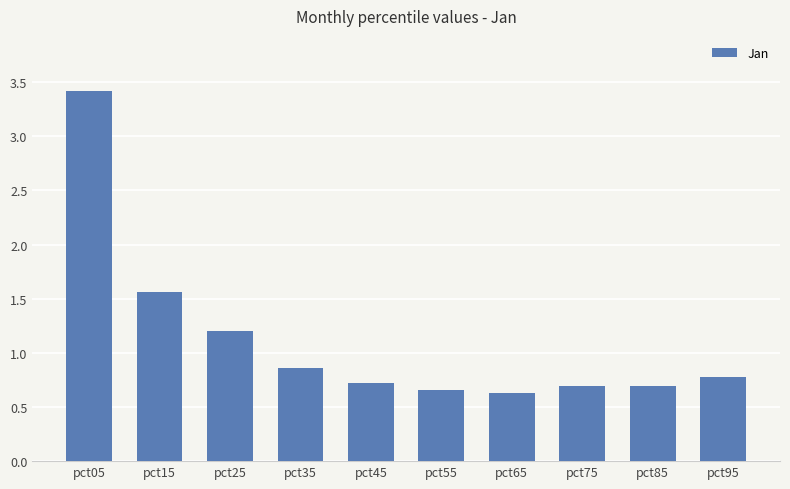

What is the greatest value displayed?

3.4